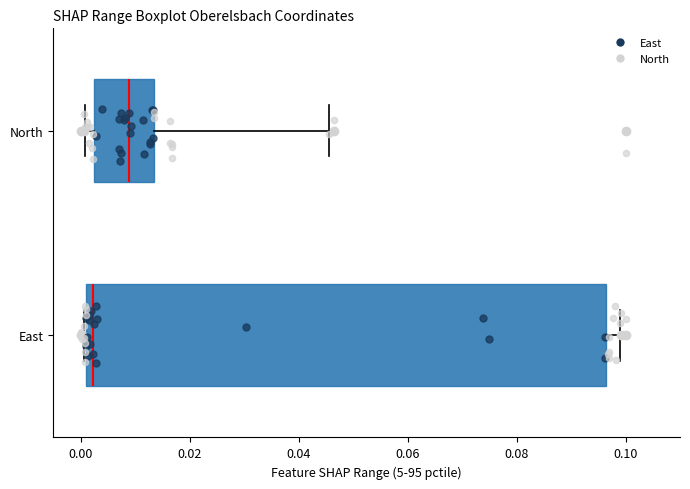

Reading bottom to top, transcribe this box plot: for each box, give where its median line is, the range the box spans, and where its two whiskers end, as read against the x-axis. The values are not printed on the chart, so give them approximately, as read against the axis.

East: median 0.002, box 0.000 to 0.096, whiskers 0.000 to 0.098
North: median 0.008, box 0.002 to 0.014, whiskers 0.000 to 0.046